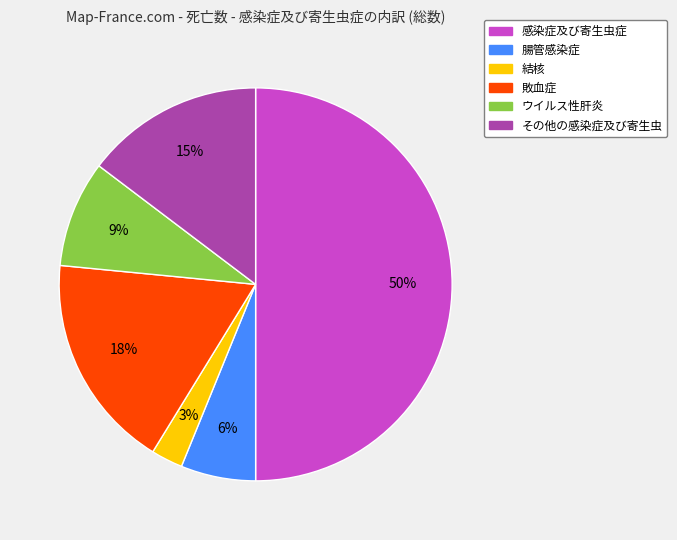

How many segments does this pie chart have?

6